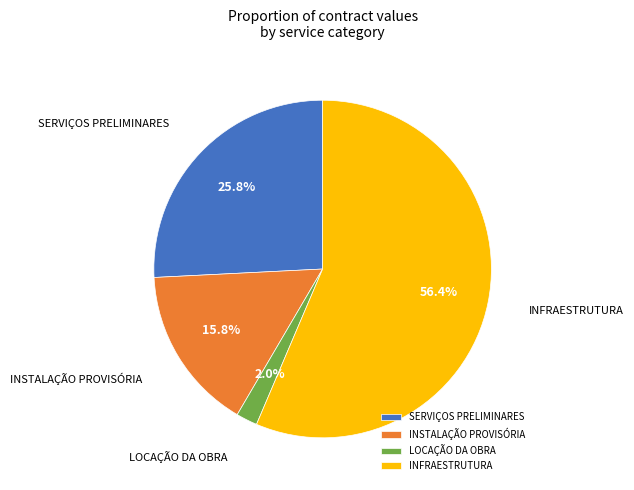

Combined, do INSTALAÇÃO PROVISÓRIA and INFRAESTRUTURA account for over 50%?

Yes